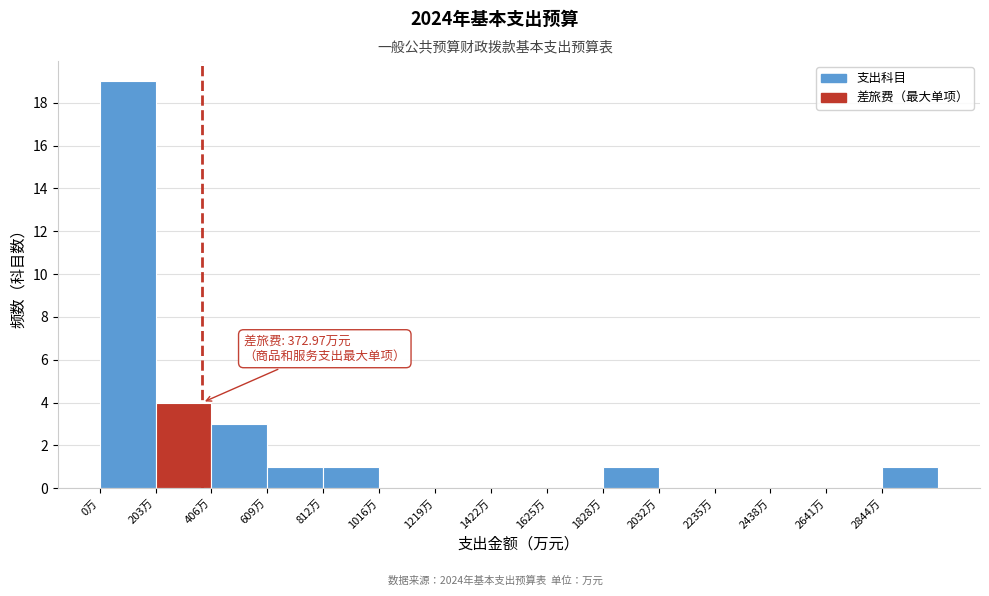

Which range on the x-axis has the tallest bar?

0 to 200